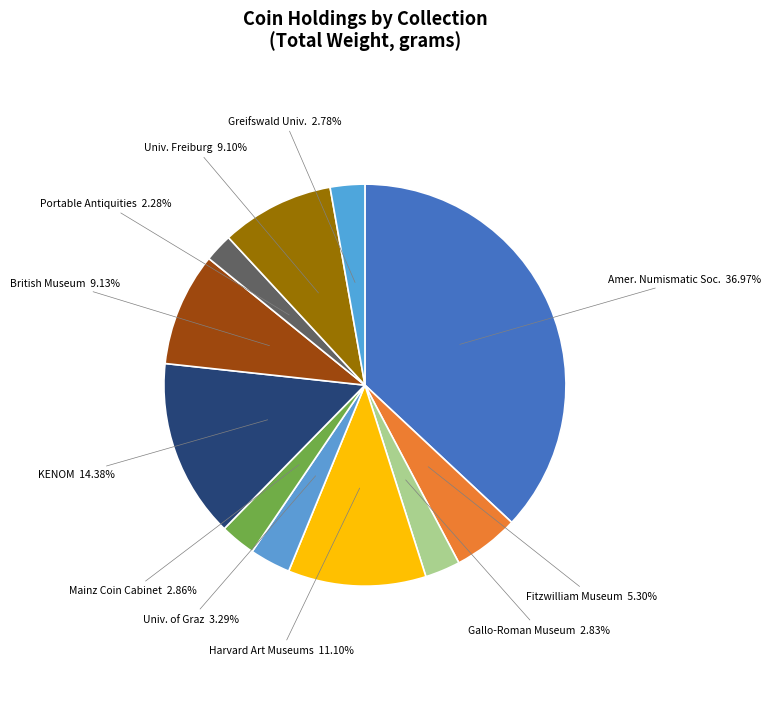

What is the ratio of the value at Univ. of Graz to the value at Portable Antiquities?

1.4